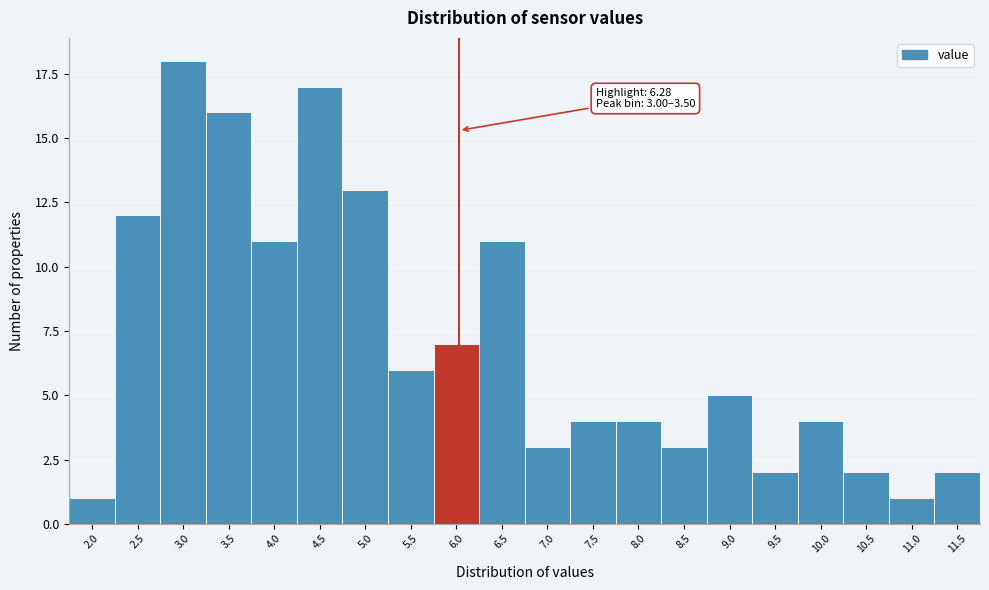

Reading right to left, list all the values displayed in this chart.

11.5=2	11.0=1	10.5=2	10.0=4	9.5=2	9.0=5	8.5=3	8.0=4	7.5=4	7.0=3	6.5=11	6.0=7	5.5=6	5.0=13	4.5=17	4.0=11	3.5=16	3.0=18	2.5=12	2.0=1